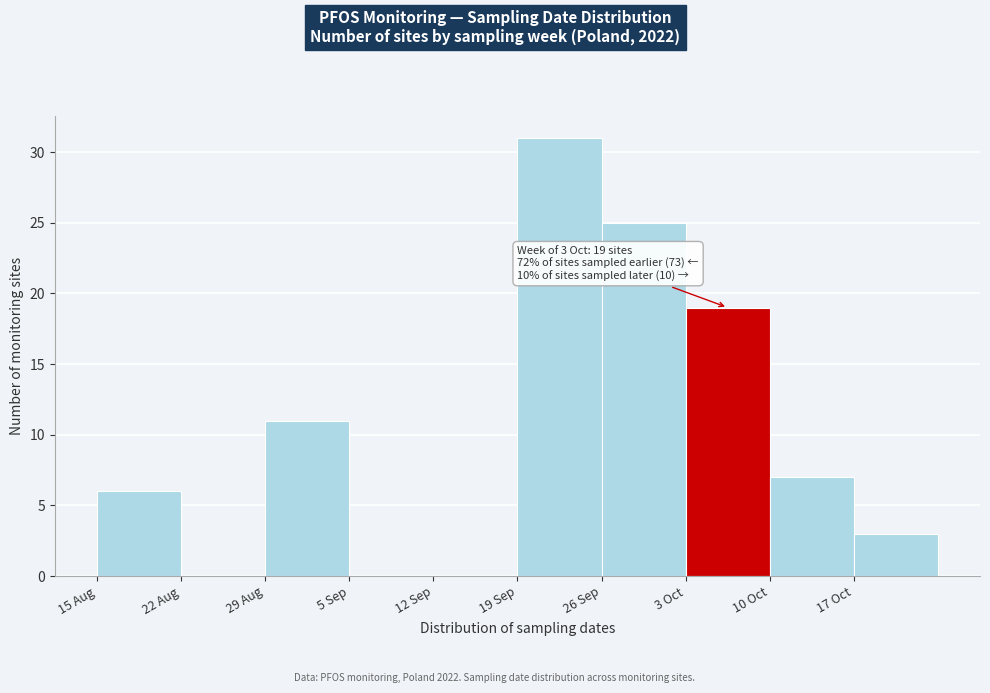

Reading left to right, what are all the values shown in this chart?

15 Aug=6	22 Aug=0	29 Aug=11	5 Sep=0	12 Sep=0	19 Sep=31	26 Sep=25	3 Oct=19	10 Oct=7	17 Oct=3